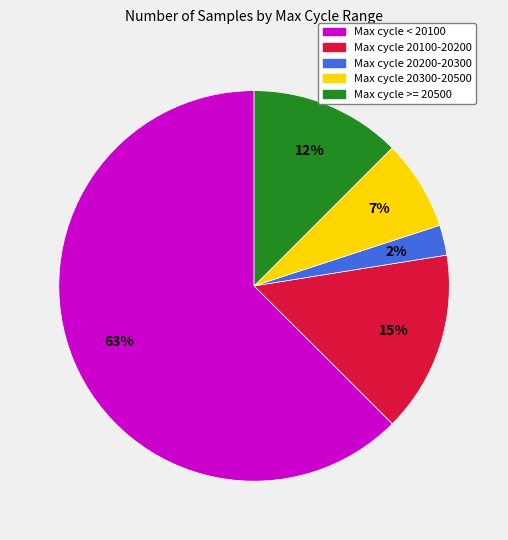

To the nearest percent, what is the average slice percentage?

20%